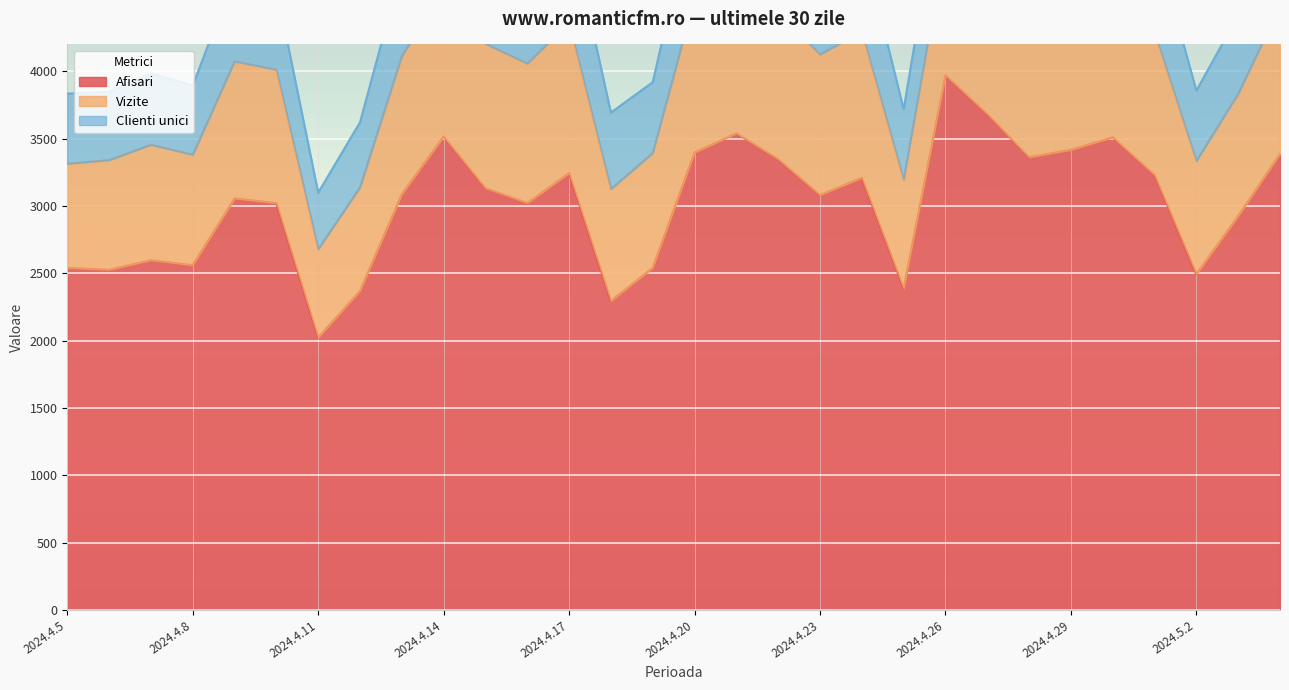

At how many categories does at least one series exceed 3574?

2